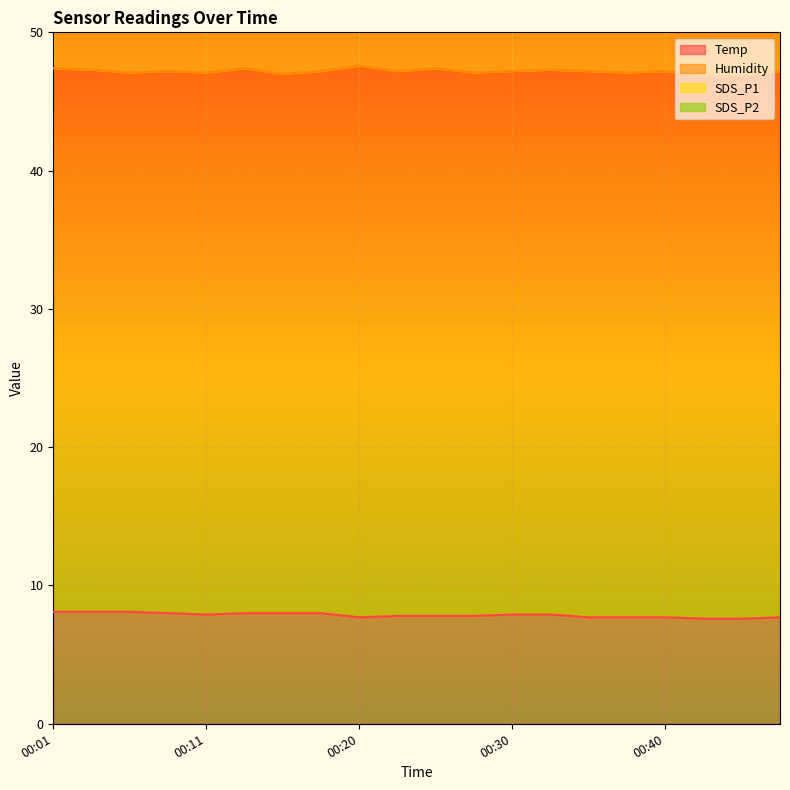

What is the lowest value of the Temp series?

7.6